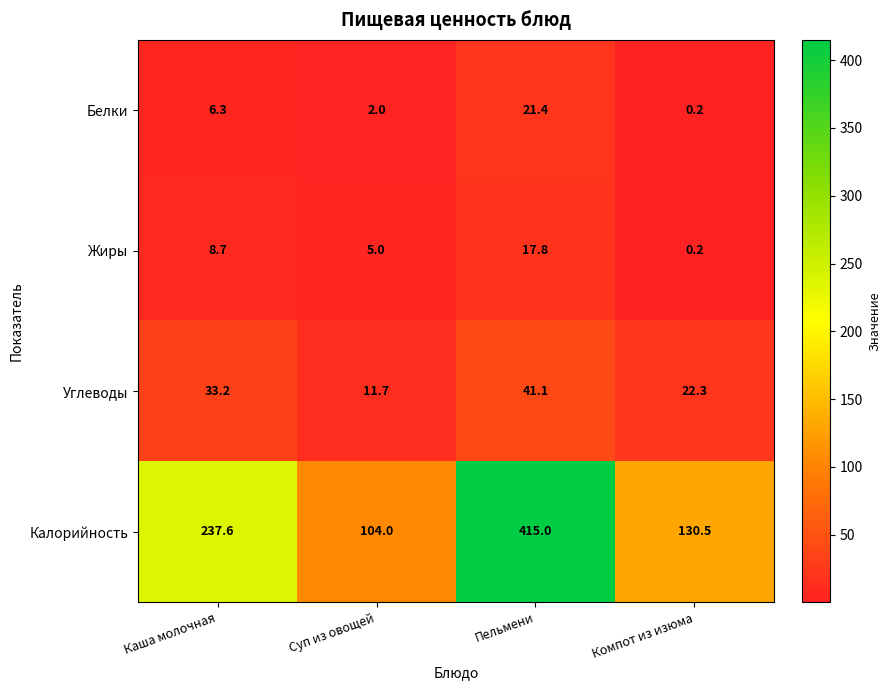

At Каша молочная, list the series in order from largest to smallest.

Калорийность, Углеводы, Жиры, Белки